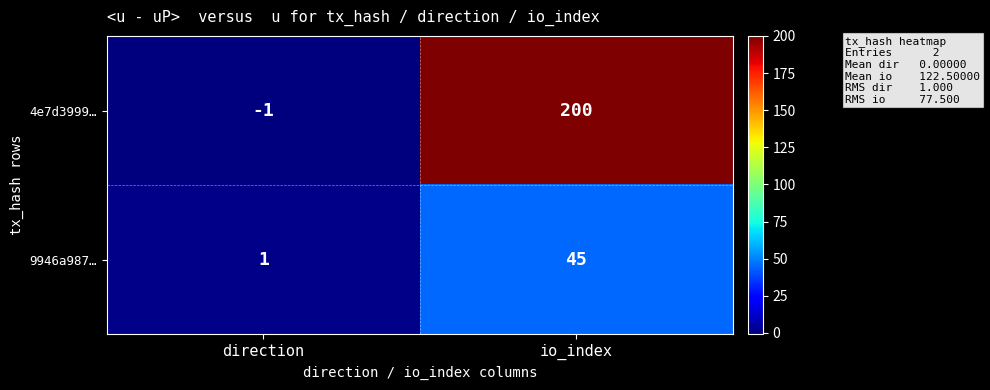

Which series has the largest total across all categories?

4e7d3999…